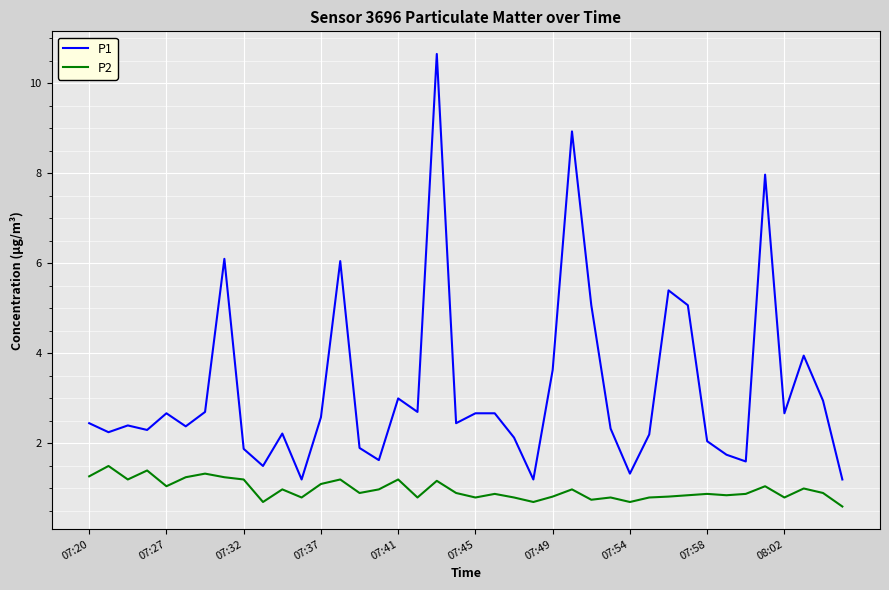

What is the minimum value for P2?

0.6